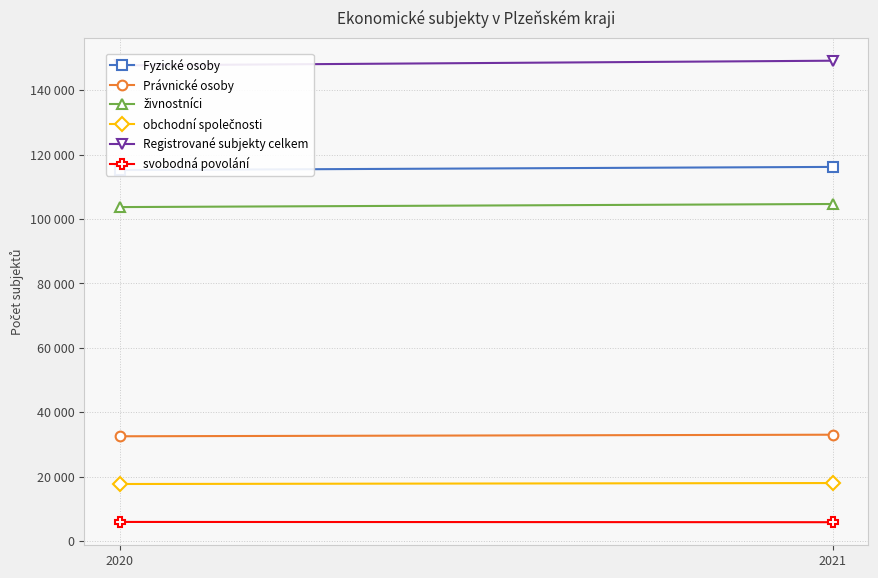

What is the value of the obchodní společnosti point at the 2nd from the left?

17976